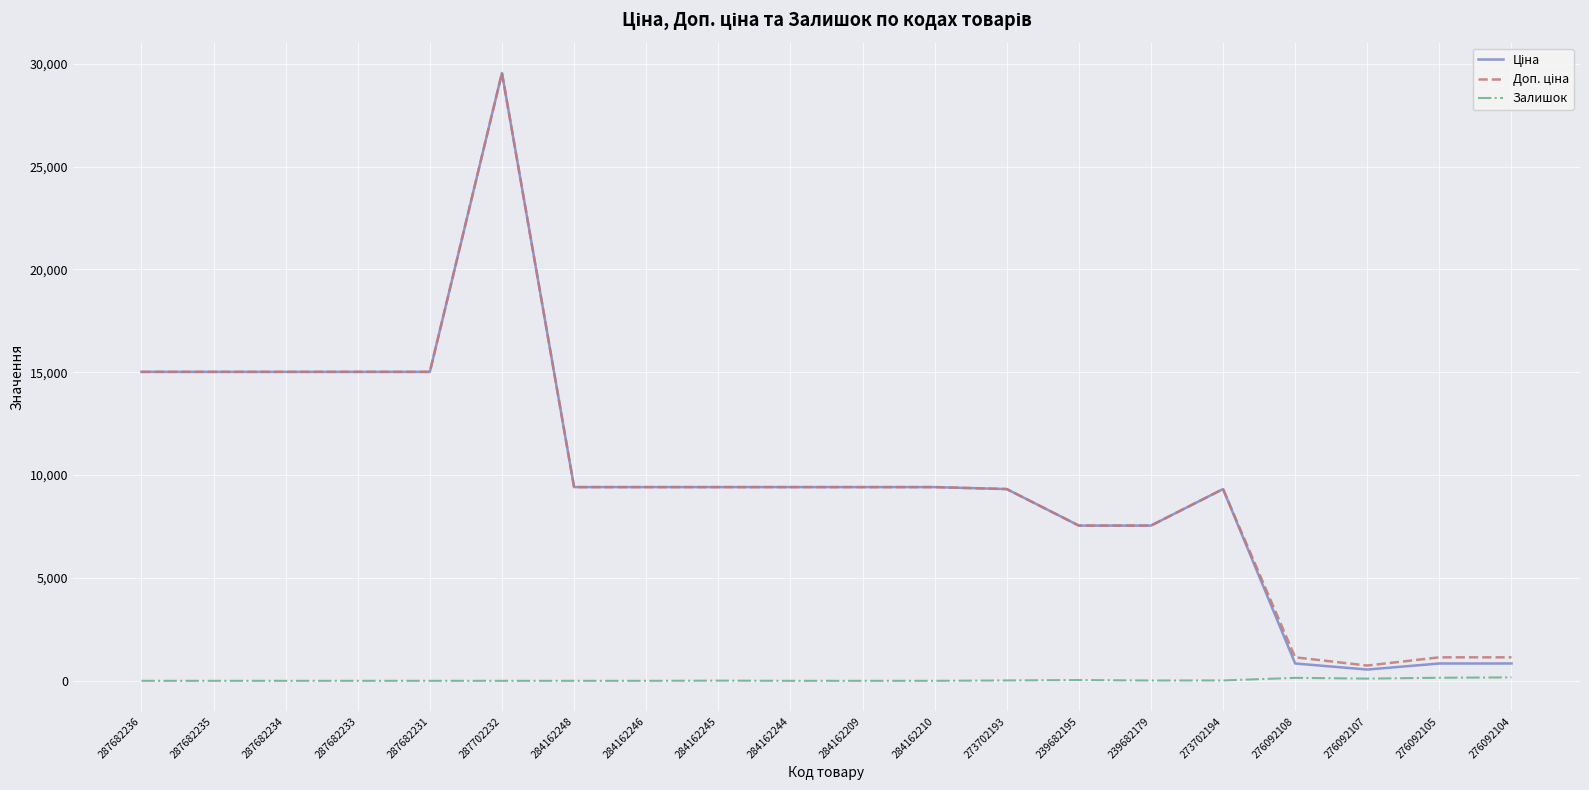

Does the chart display data point markers on the line(s)?

No